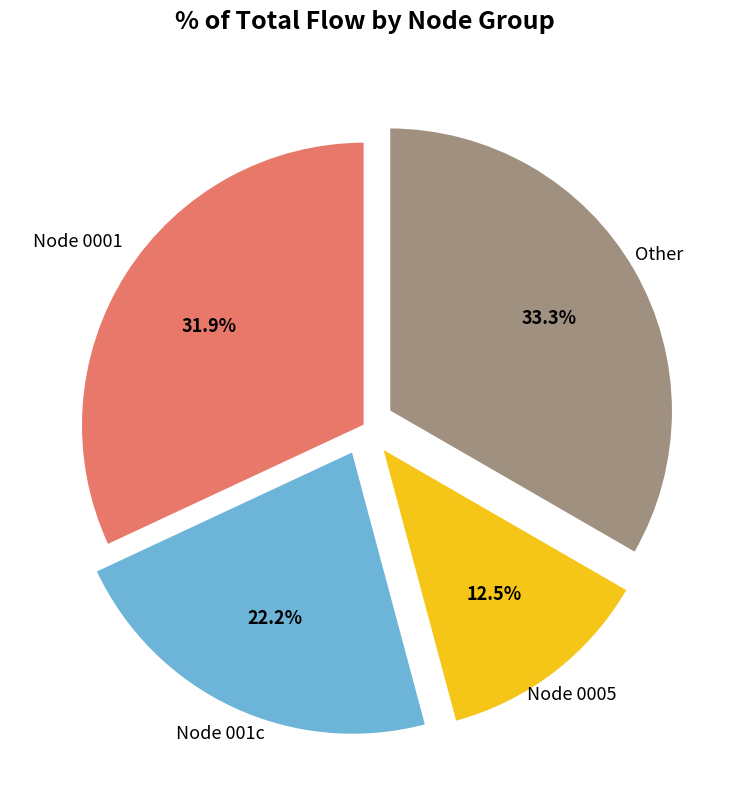

Is there a majority slice in this chart?

No